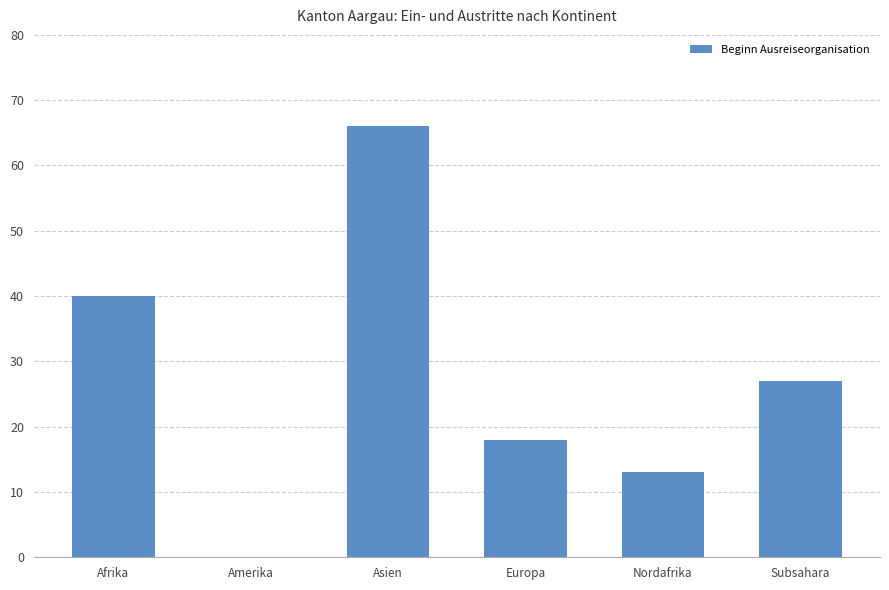

Are the bars horizontal?

No